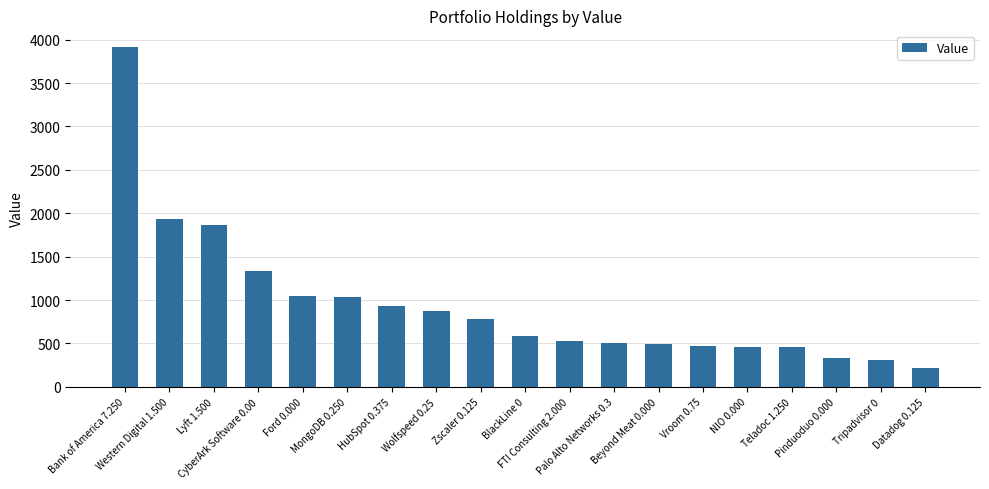

What is the smallest value displayed?

215